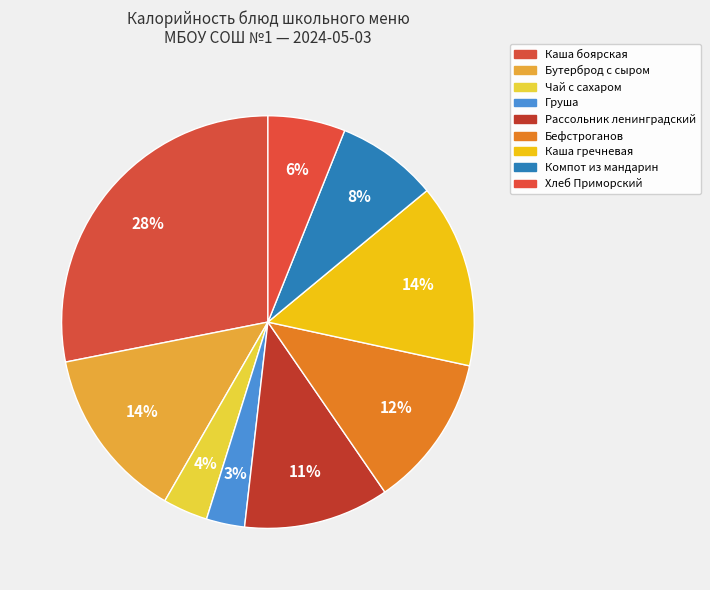

How many slices are in this pie chart?

9